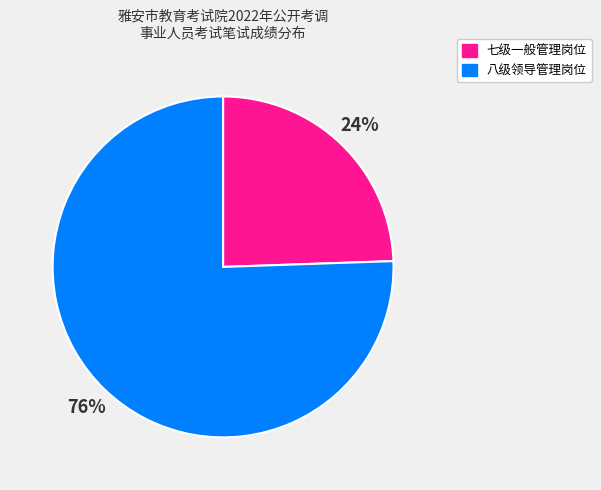

To the nearest percent, what is the average slice percentage?

50%